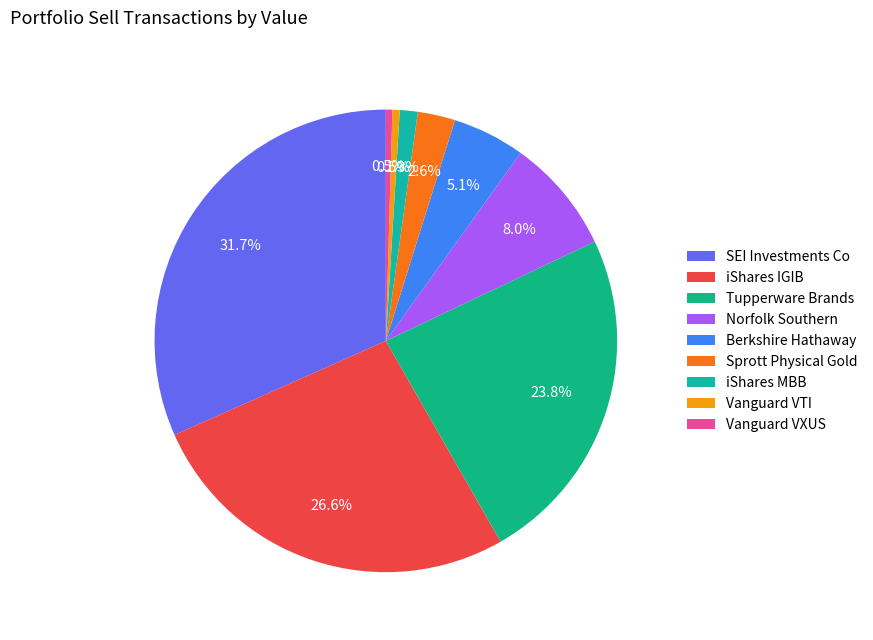

Count the number of slices in the pie.

9